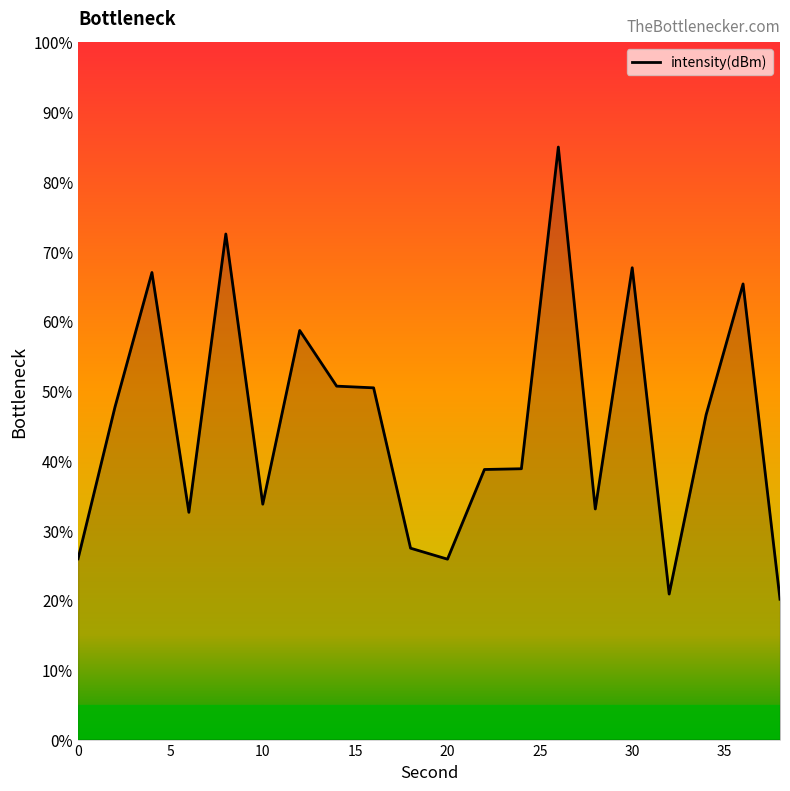

Does the chart have visible grid lines?

No